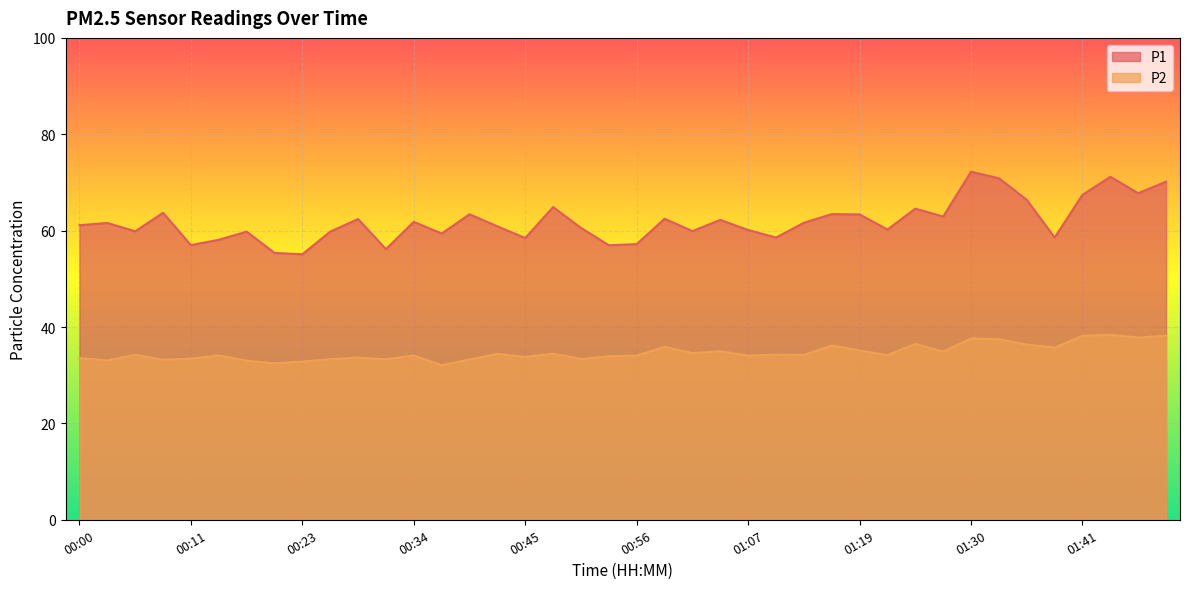

Rank the categories by P2 value from lowest to highest.

00:37, 00:20, 00:23, 00:17, 00:03, 00:09, 00:39, 00:31, 00:25, 00:51, 00:11, 00:00, 00:28, 00:45, 00:53, 00:56, 01:07, 00:14, 00:34, 01:21, 01:13, 00:06, 01:10, 00:42, 00:48, 01:02, 01:27, 01:05, 01:19, 01:38, 00:59, 01:16, 01:35, 01:24, 01:33, 01:30, 01:47, 01:41, 01:50, 01:44